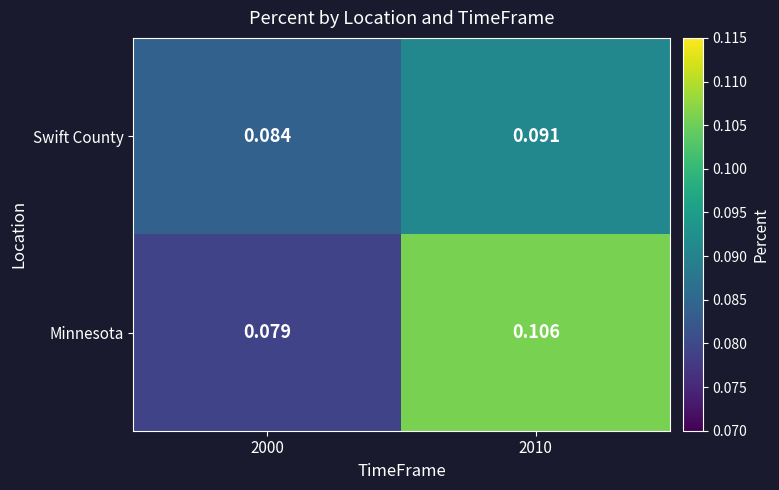

Which category has the lowest value across all series?

2000